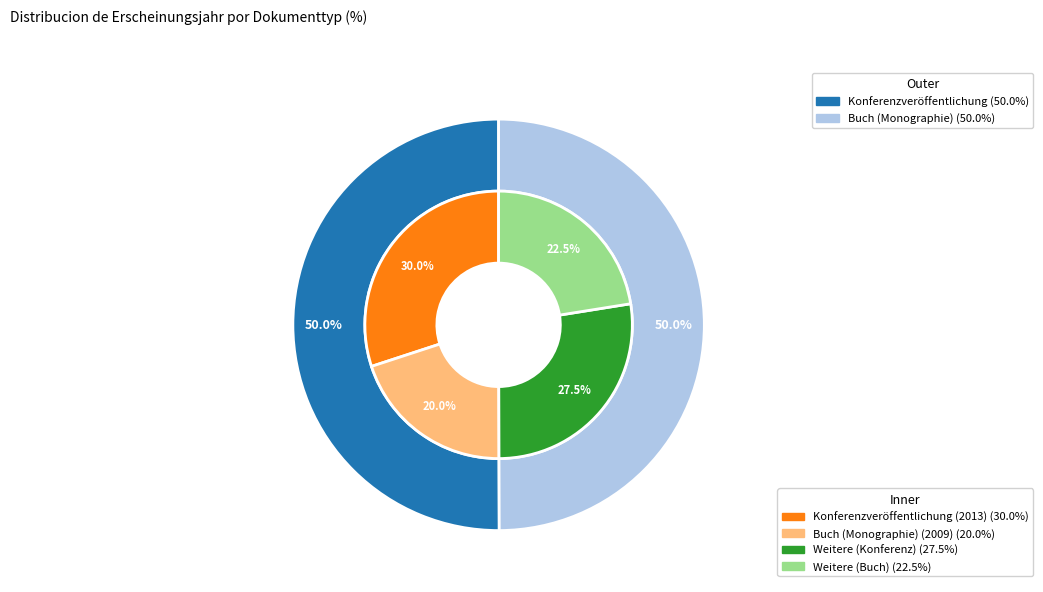

What is the largest slice in the pie chart?

Konferenzveröffentlichung